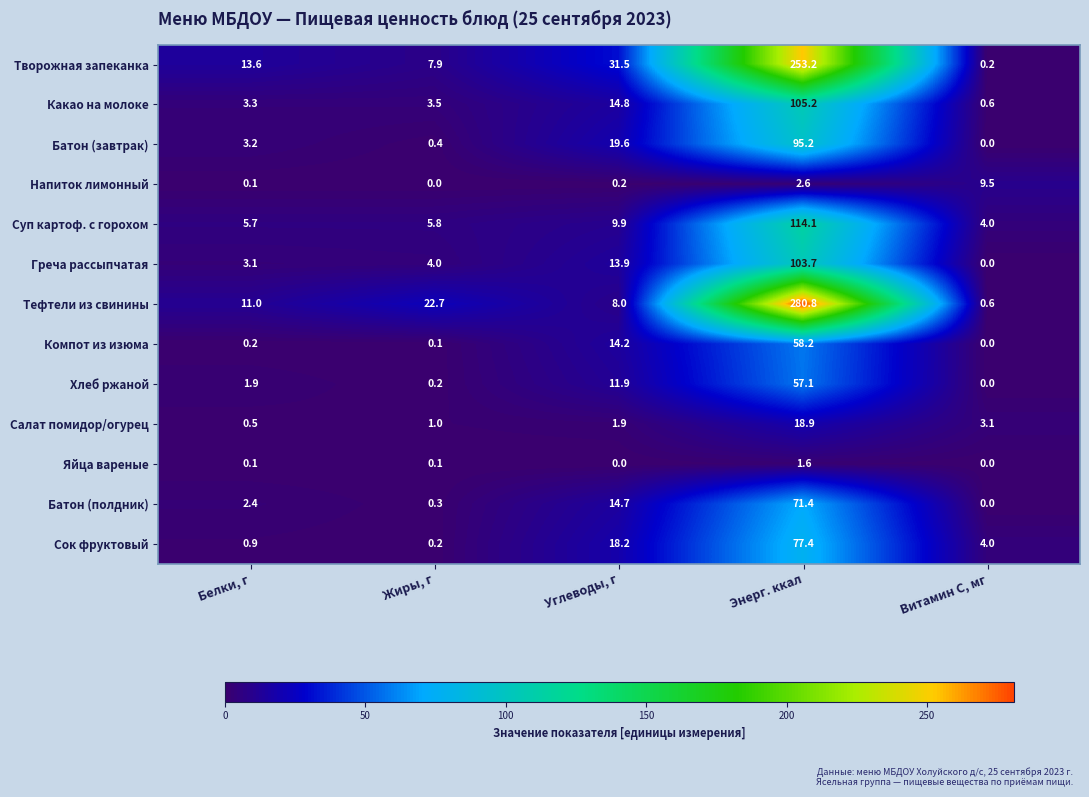

Between Белки, г and Углеводы, г, which series saw the biggest shift?

Творожная запеканка